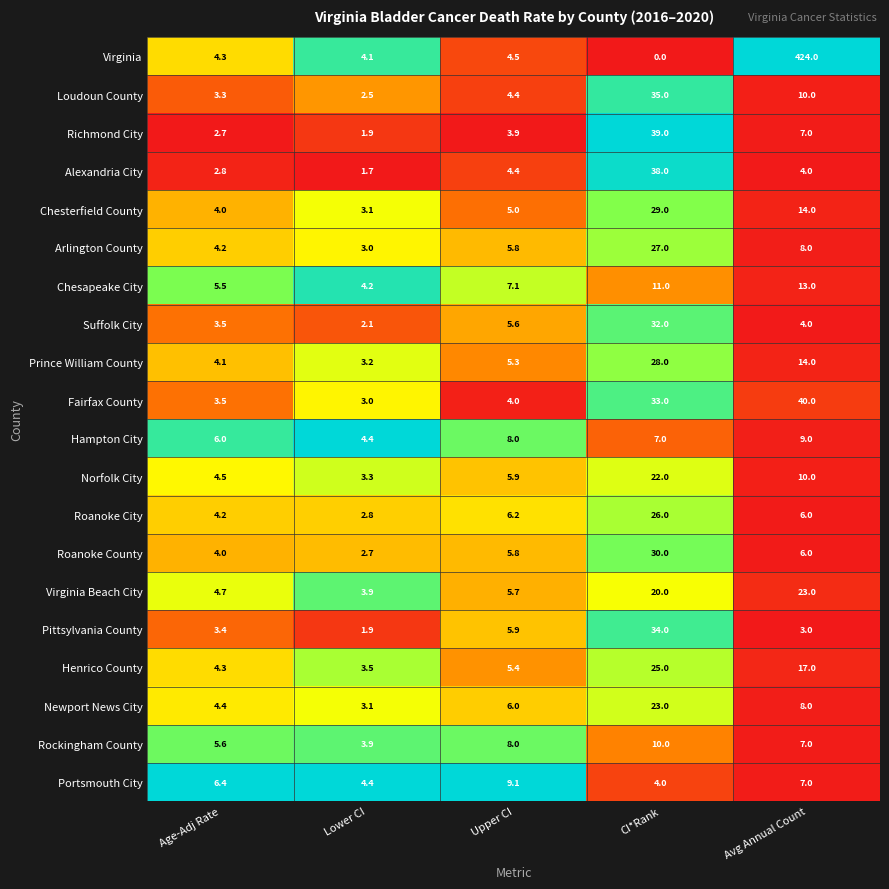

What is the difference between the second highest and second lowest values in the Chesapeake City series?

5.5